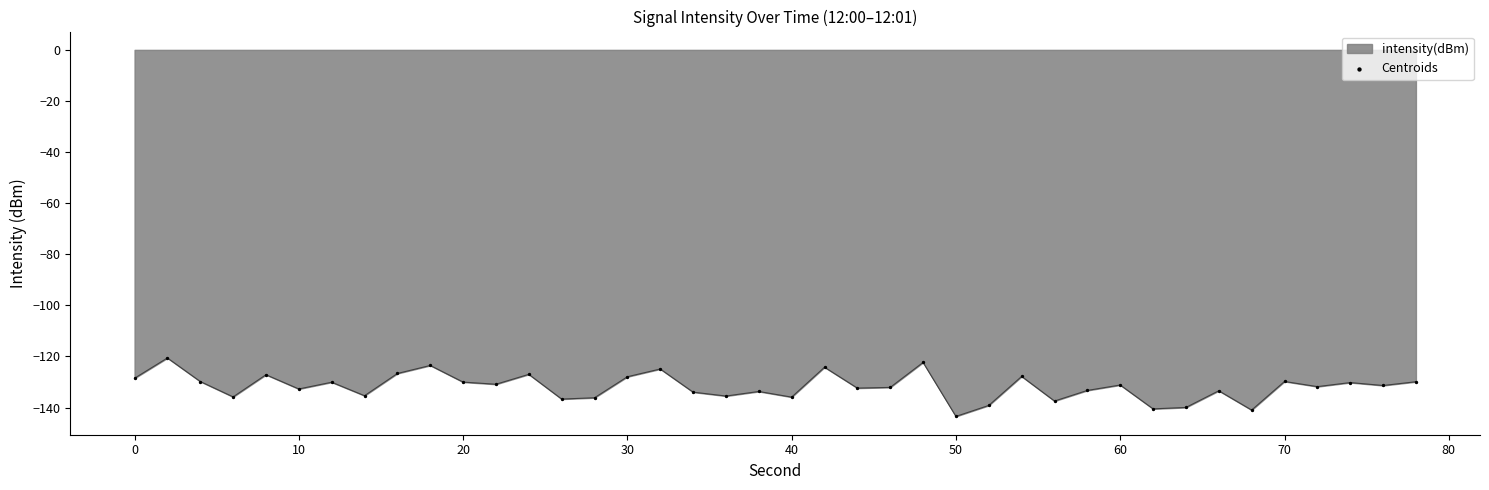

What is the difference between the maximum and minimum values?

22.9